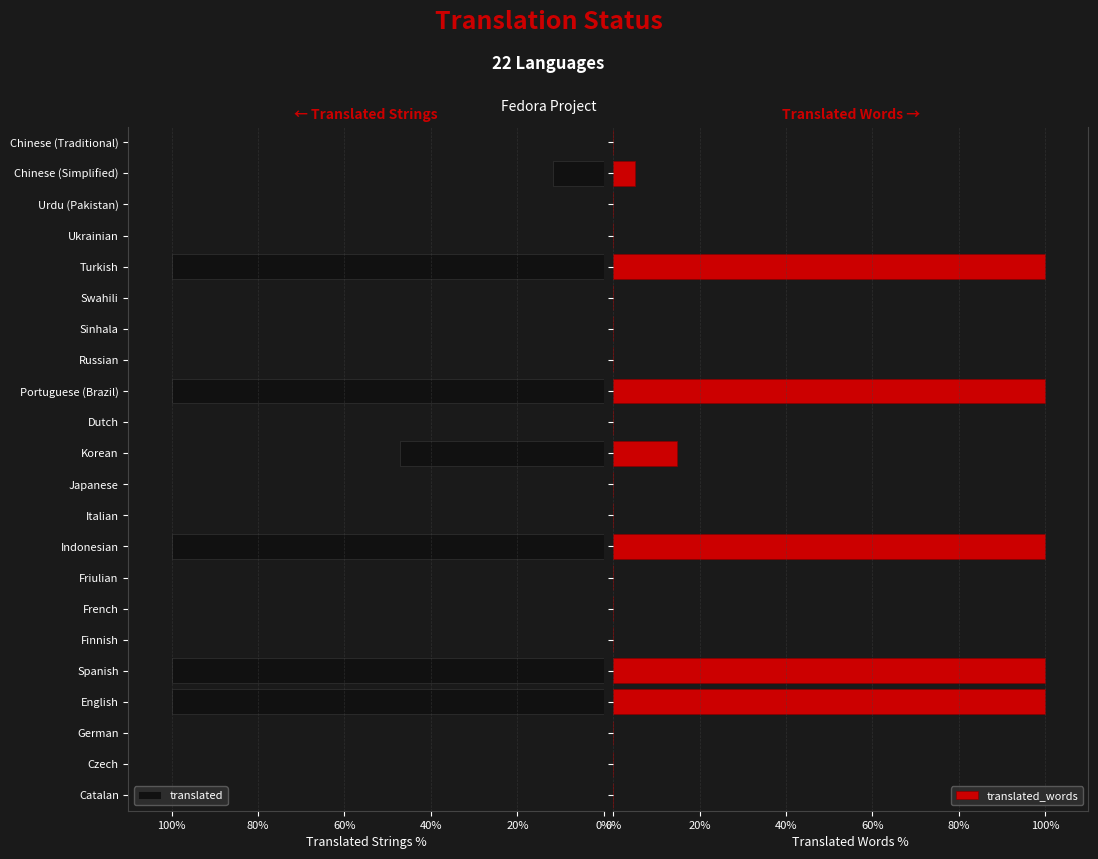

What is the maximum value for translated_words?

100.0